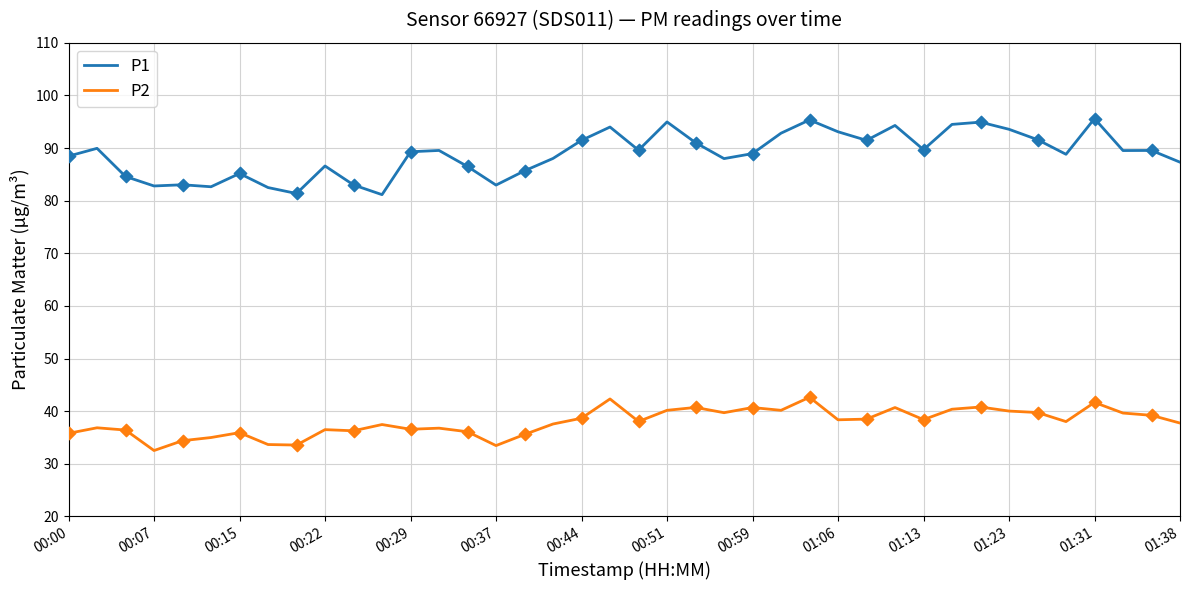

Which series has the widest spread of values?

P1